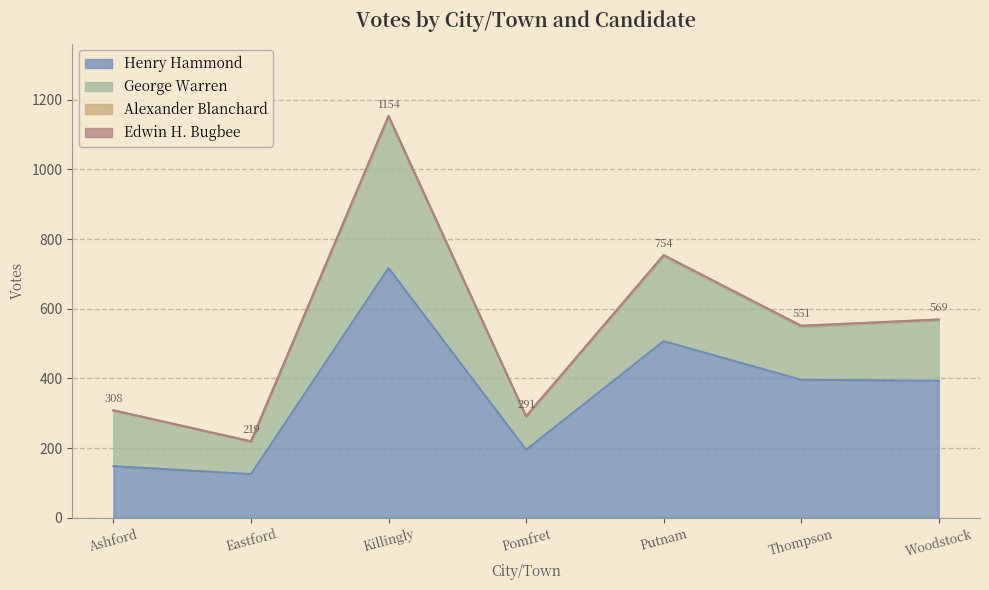

Count the number of data series in this chart.

4